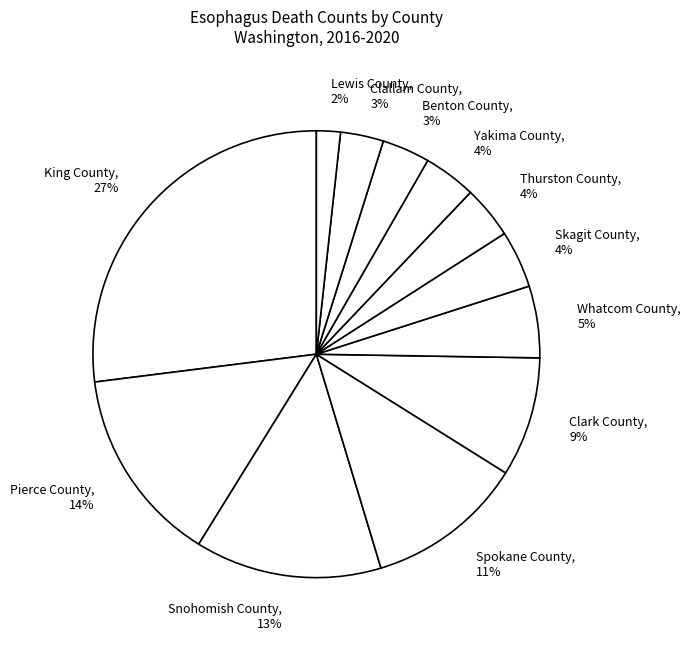

To the nearest percent, what is the difference between the Whatcom County and Pierce County slice percentages?

9%